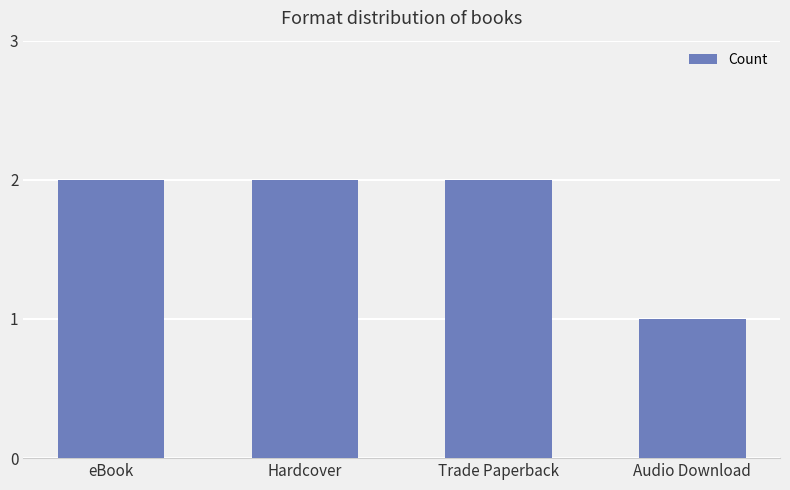

Which label corresponds to the smallest value in the chart?

Audio Download